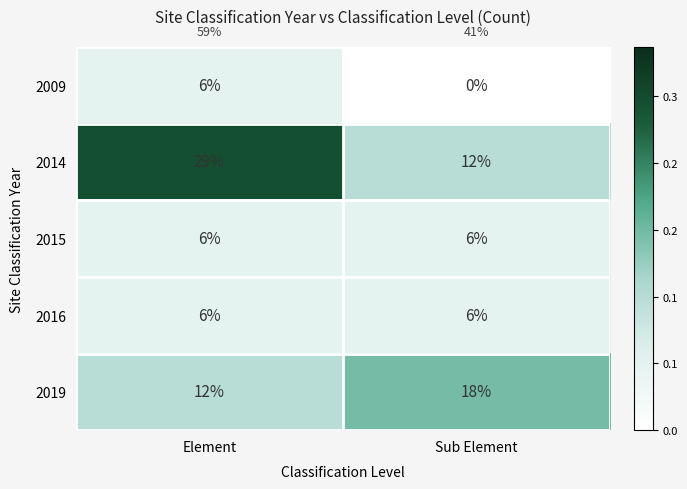

What is the average value of the 2019 series?

15